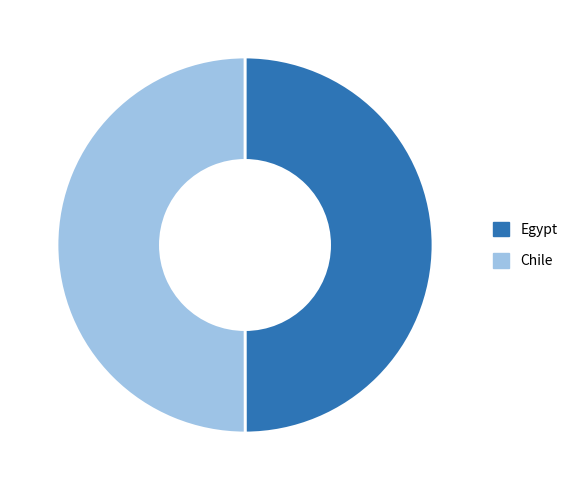

Combined, do Chile and Egypt account for over 50%?

Yes